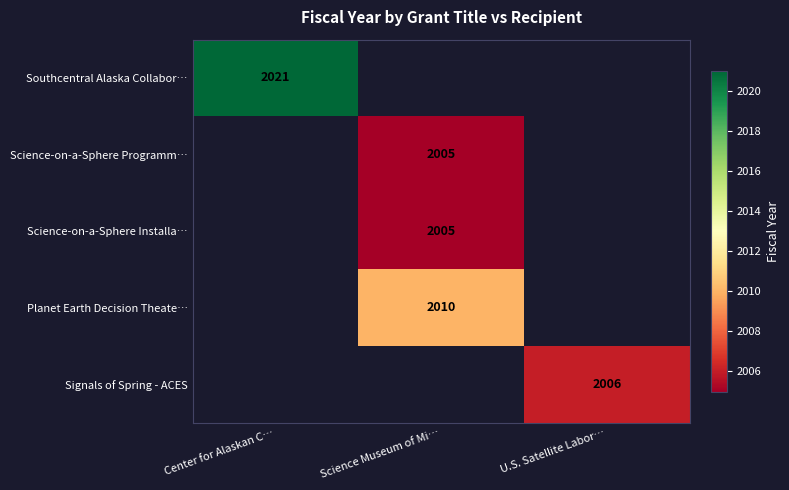

Which has a higher value, Science Museum of Mi… or U.S. Satellite Labor…?

U.S. Satellite Labor…